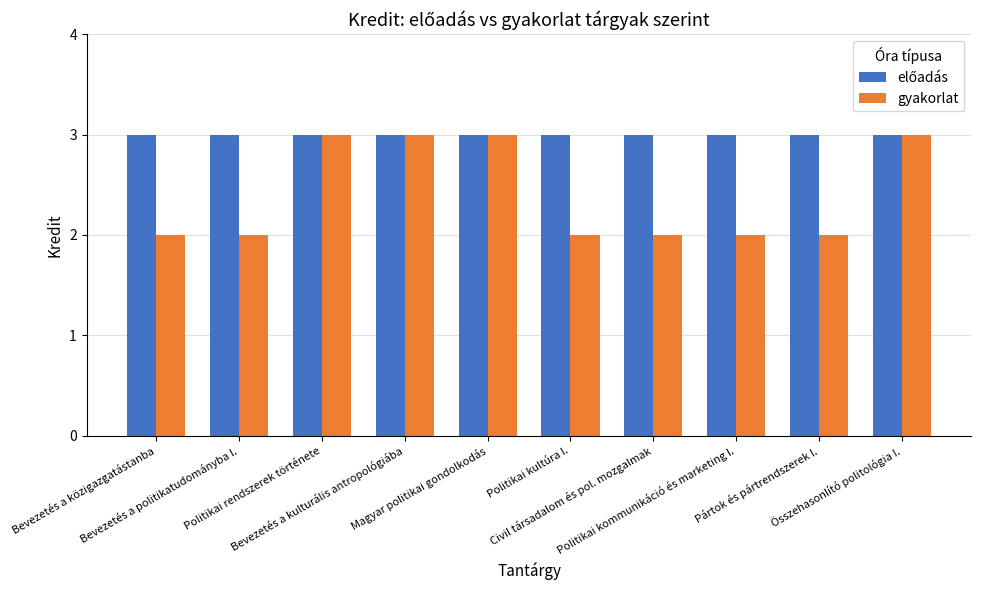

What is the greatest value displayed?

3